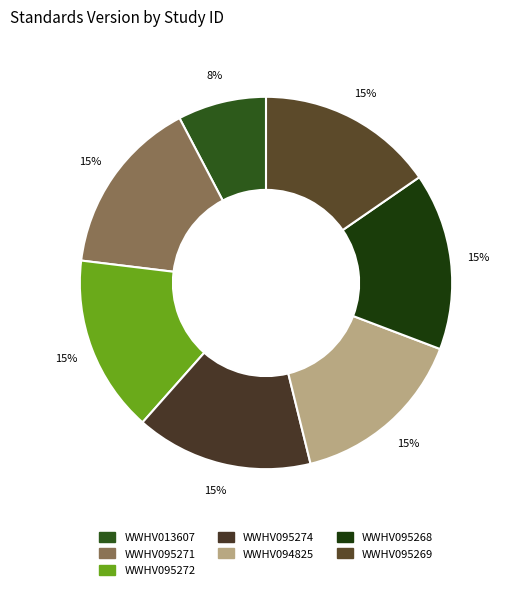

Which category has the biggest portion of the pie?

WWHV095271